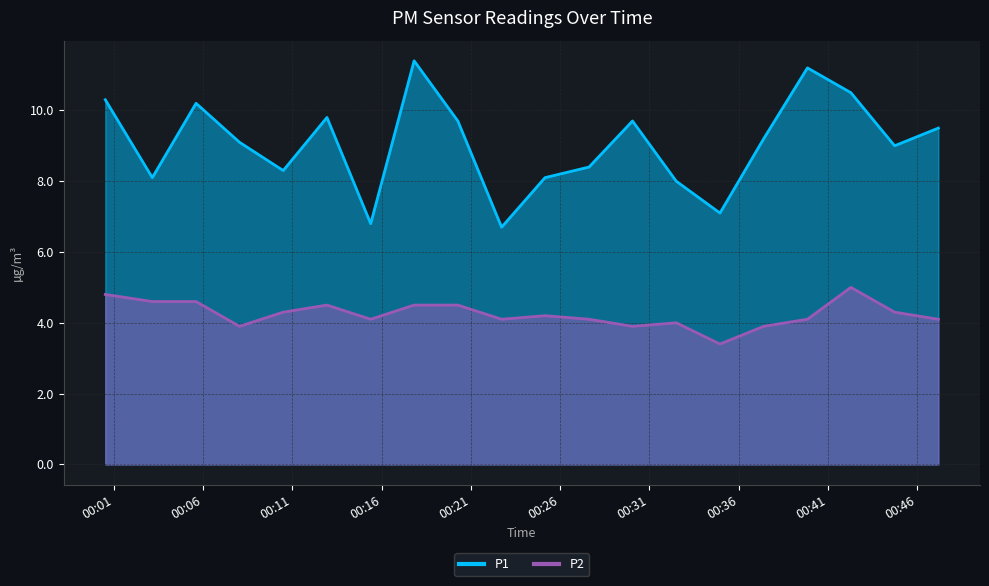

Does the chart have visible grid lines?

Yes